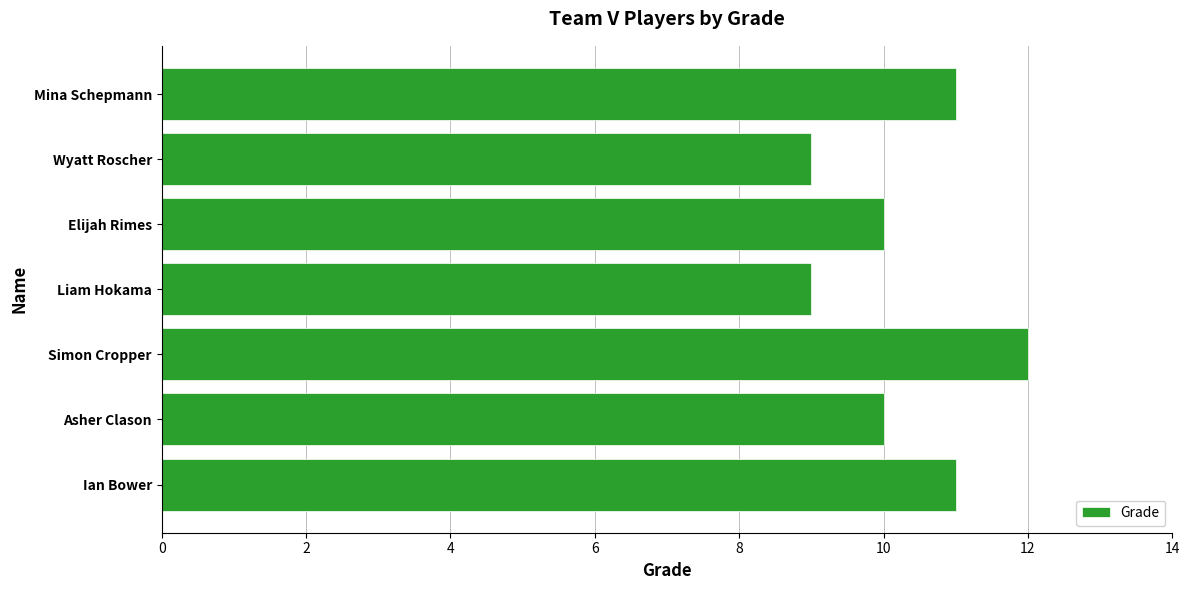

Reading bottom to top, what are all the values shown in this chart?

11	10	12	9	10	9	11